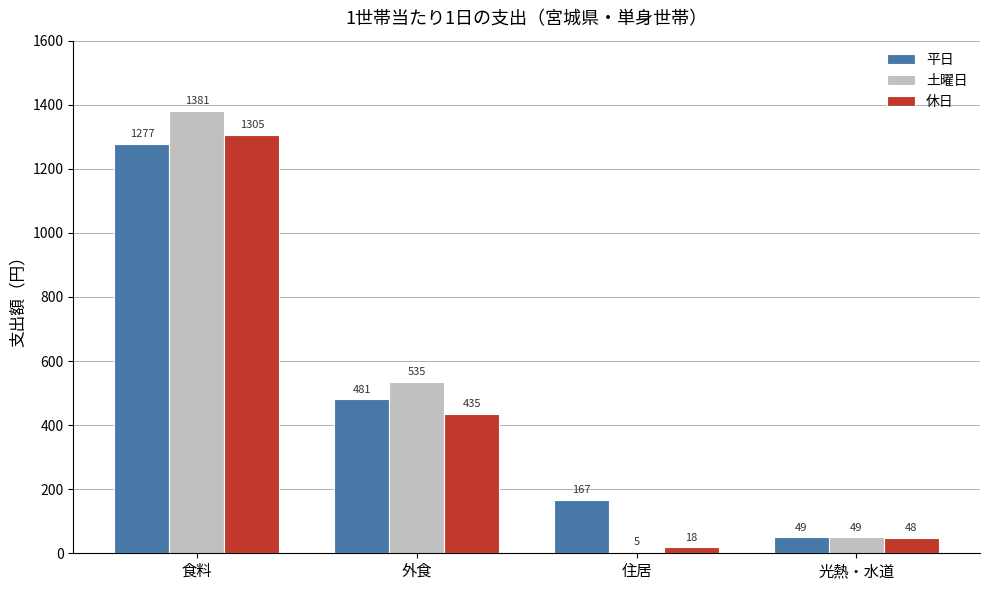

At which category is the sum across all series the highest?

食料